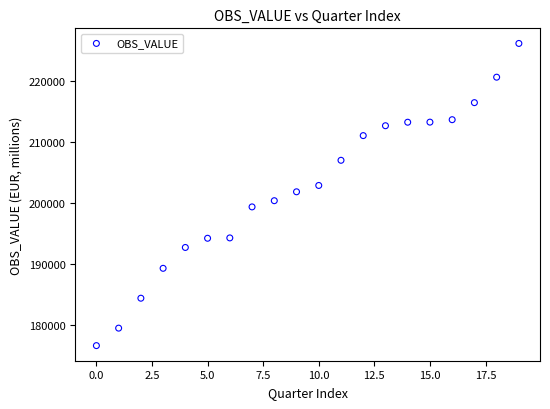

What is the range of Y values (max minus min)?

49530.2